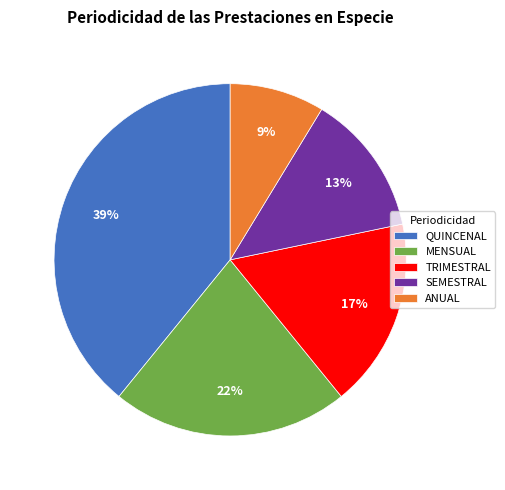

Is it true that QUINCENAL is 39% of the pie?

True